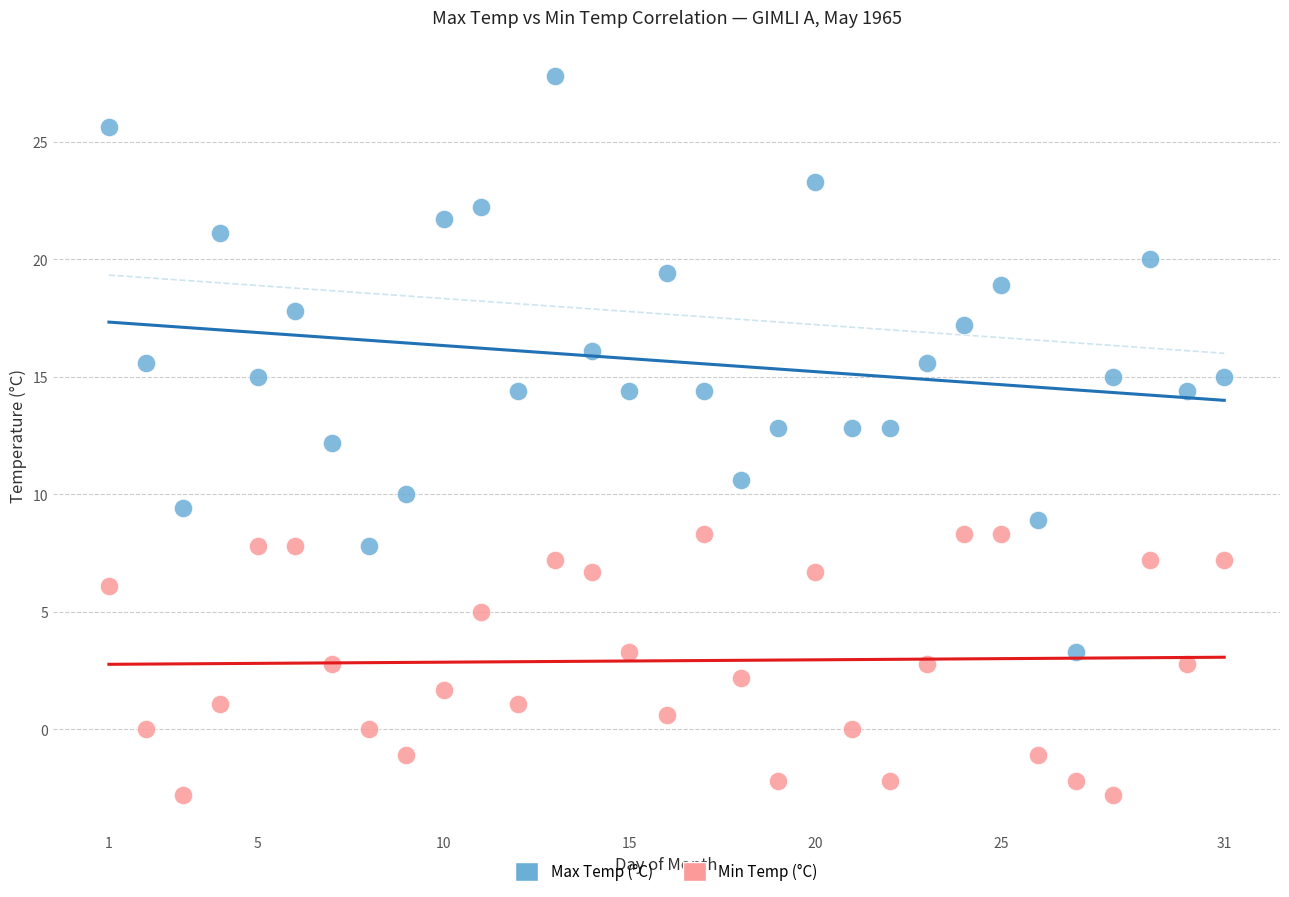

What are all the series names shown in the legend?

Max Temp (°C), Min Temp (°C)